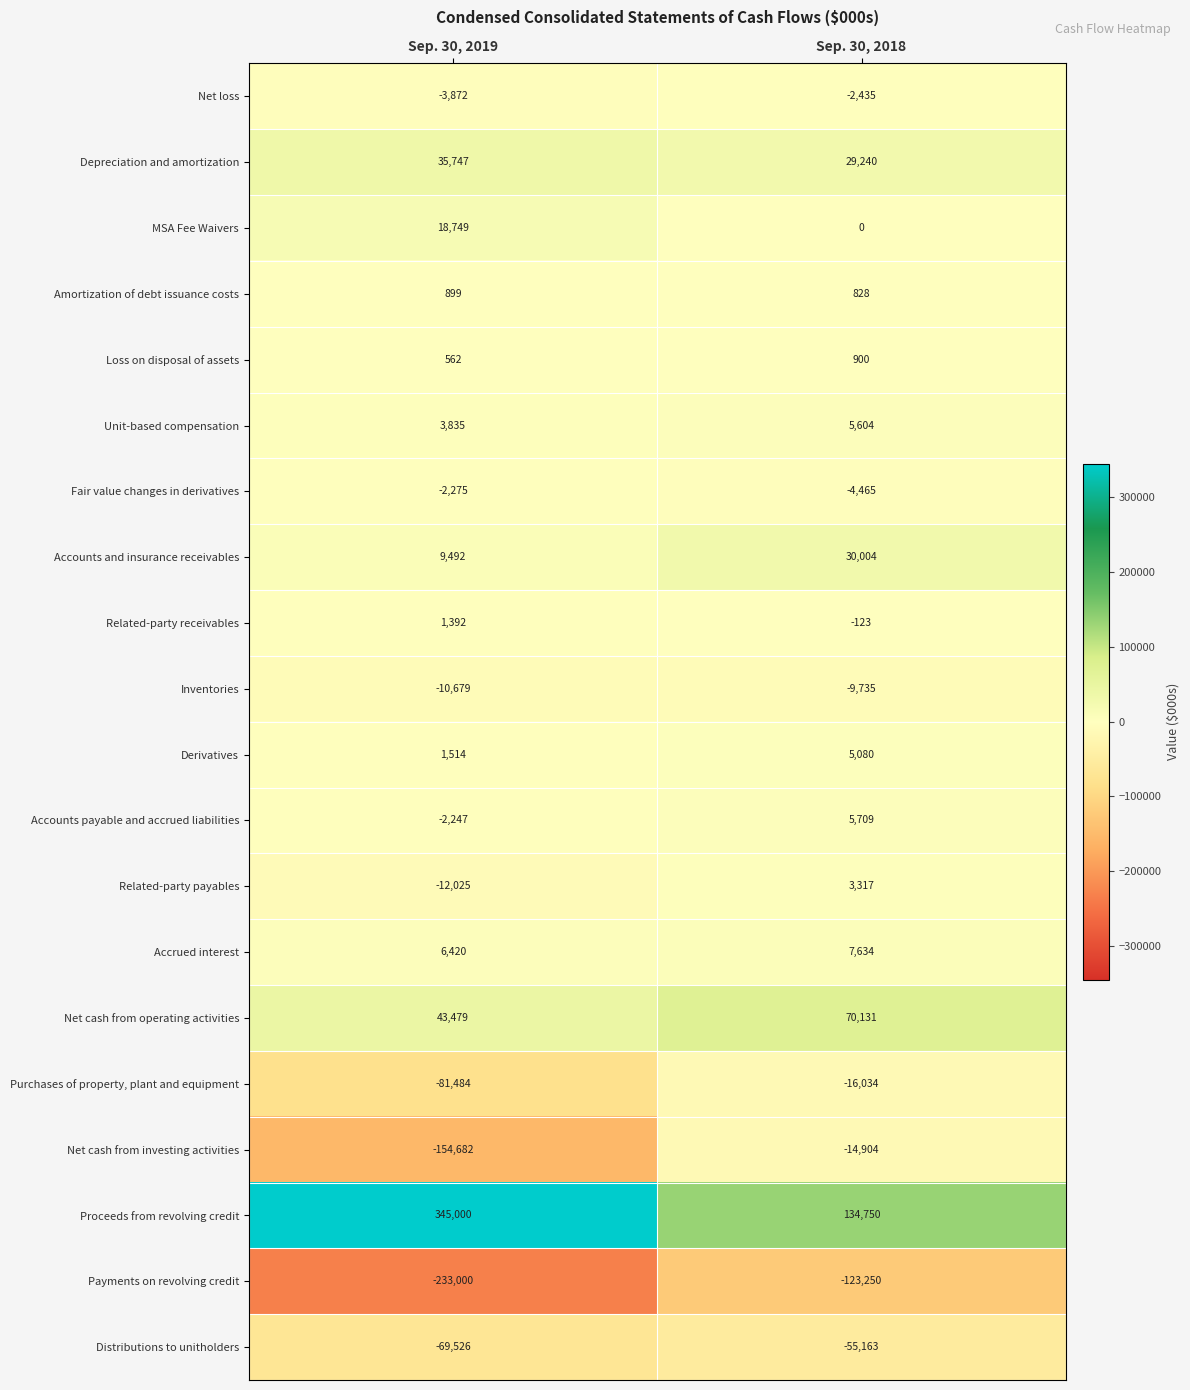

What is the approximate value of Related-party payables at Sep. 30, 2018?

3317